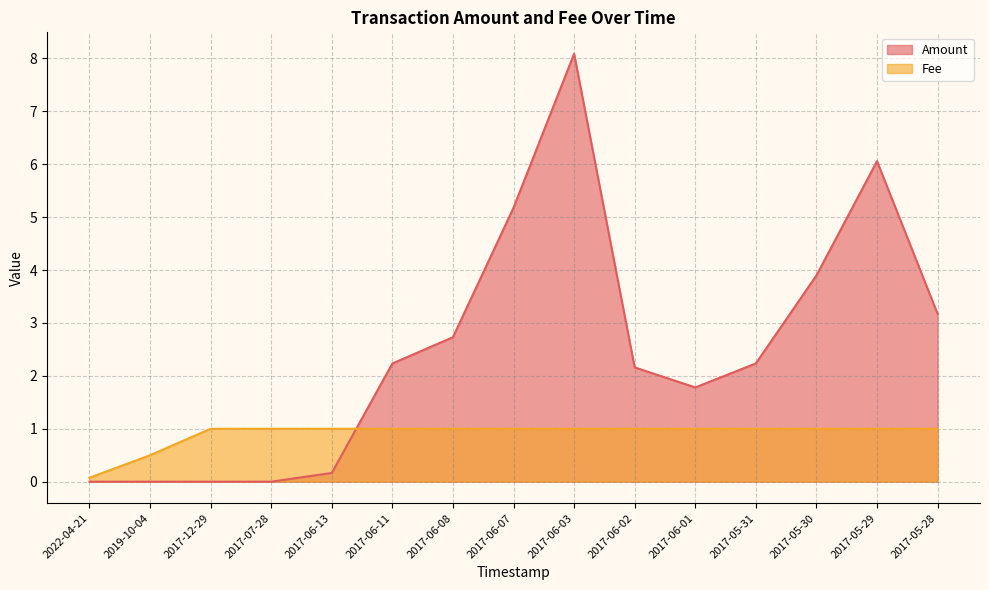

Reading left to right, extract all data points from this chart.

Amount: 0.0	0.0	0.0	0.0	0.2	2.2	2.7	5.2	8.1	2.2	1.8	2.2	3.9	6.1	3.2
Fee: 0.1	0.5	1.0	1.0	1.0	1.0	1.0	1.0	1.0	1.0	1.0	1.0	1.0	1.0	1.0